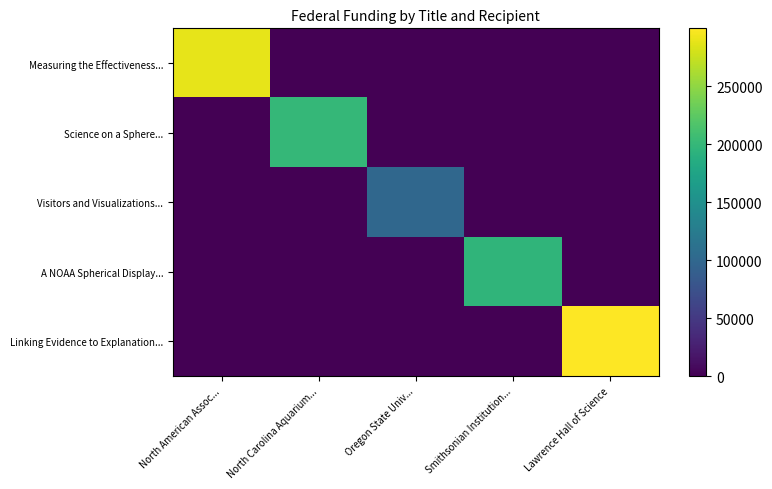

How many data points does each series have?

5